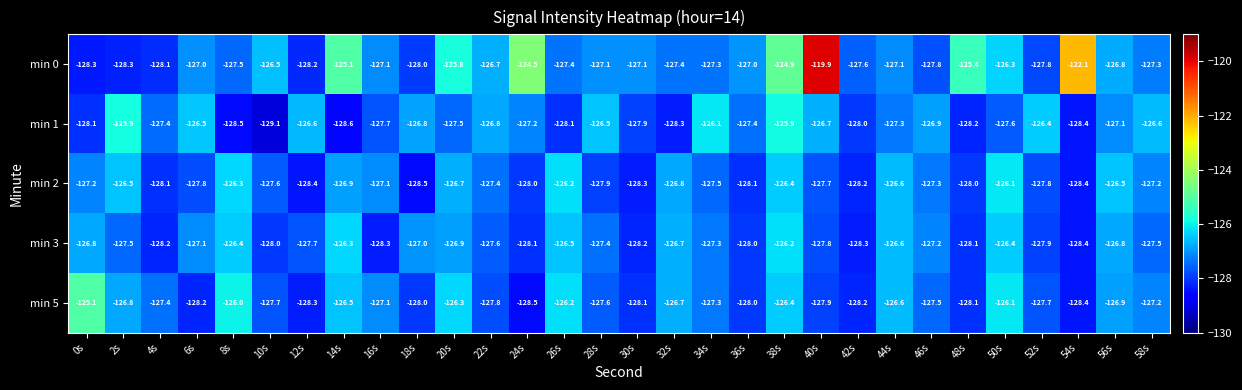

Which series changed the most between 38s and 56s?

min 0